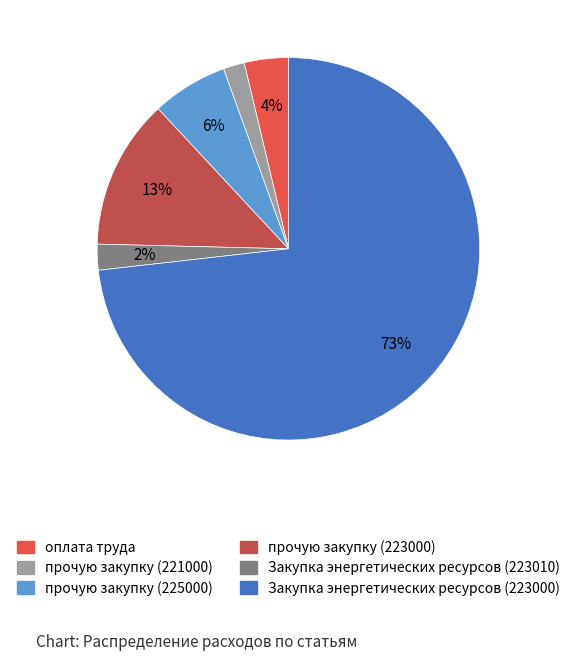

What is the largest slice in the pie chart?

Закупка энергетических ресурсов (223000)